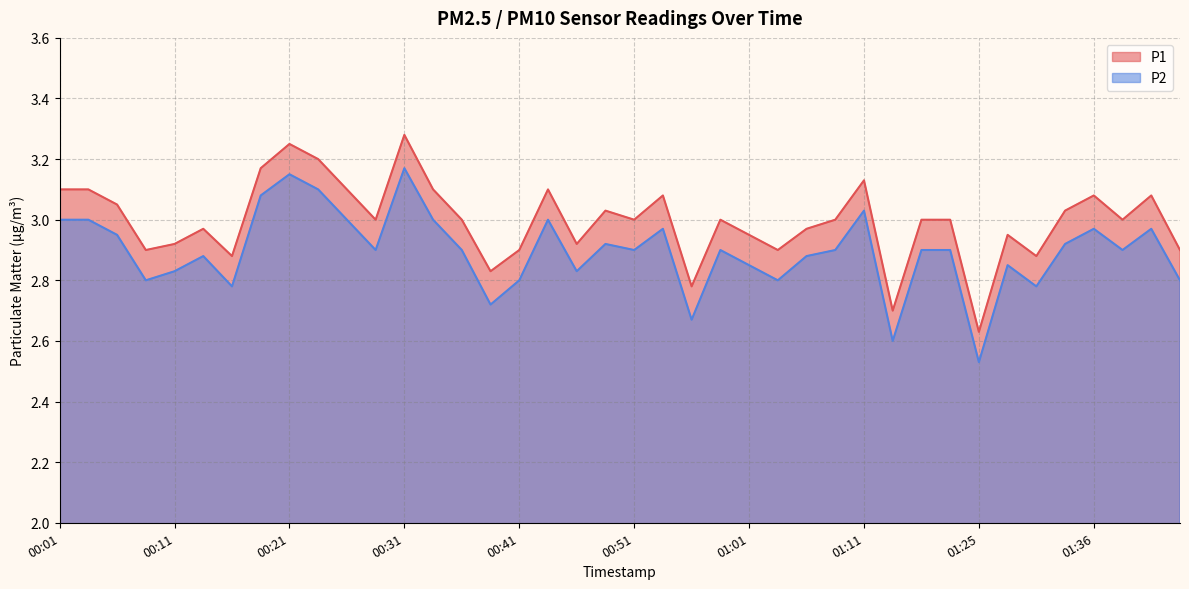

What is the maximum value for P2?

3.2